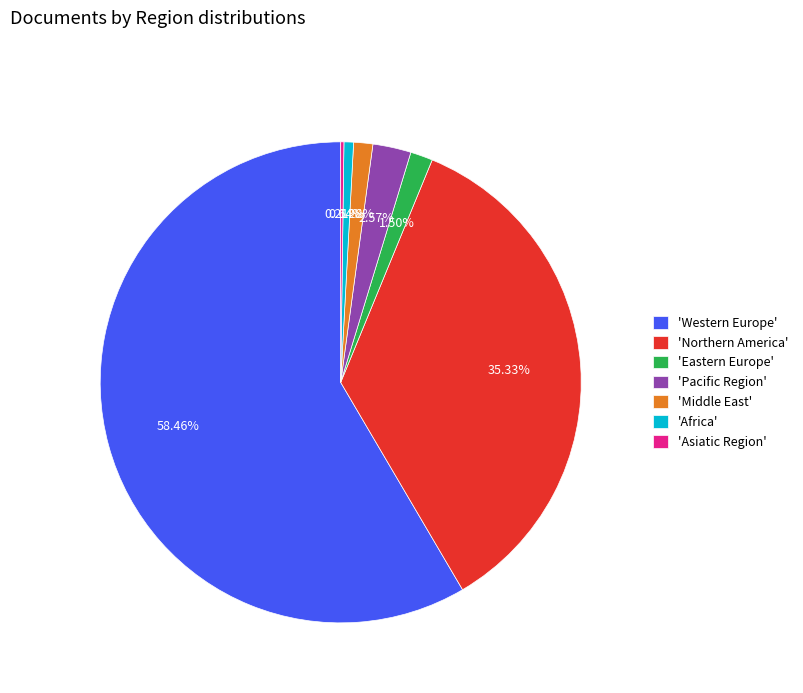

Is the sum of 'Northern America' and 'Eastern Europe' greater than half?

No